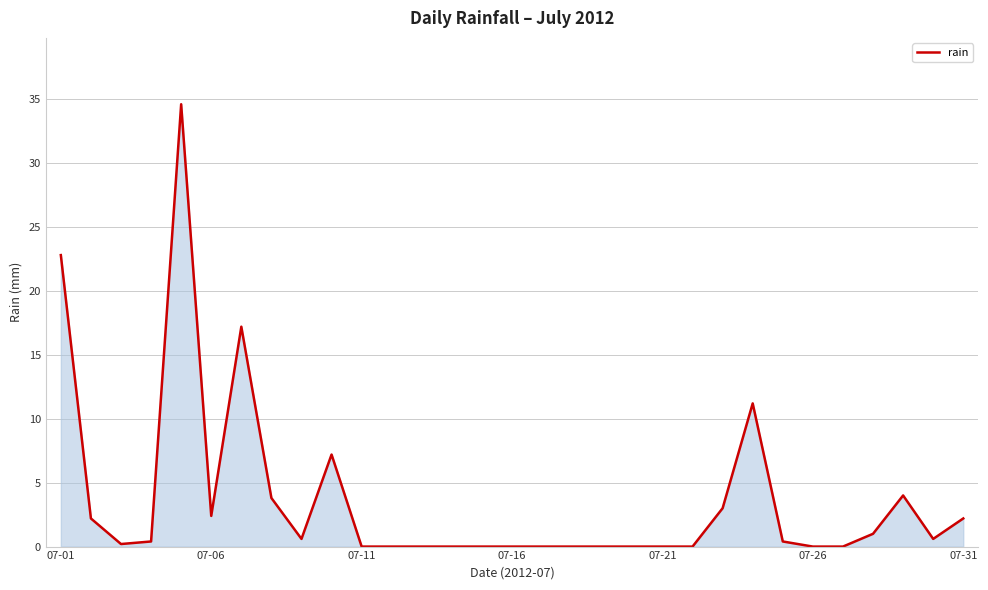

What is the difference between the maximum and minimum values?

34.6